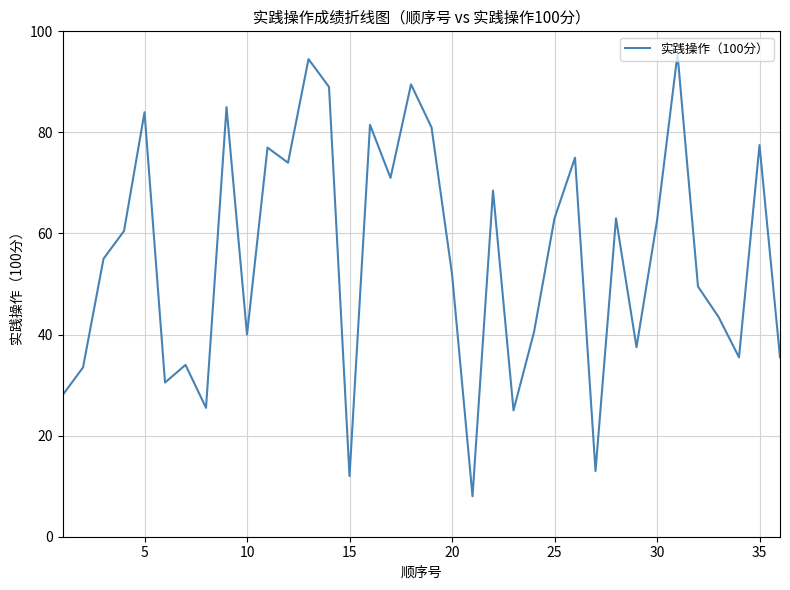

What is the difference between the maximum and minimum values?

87.5